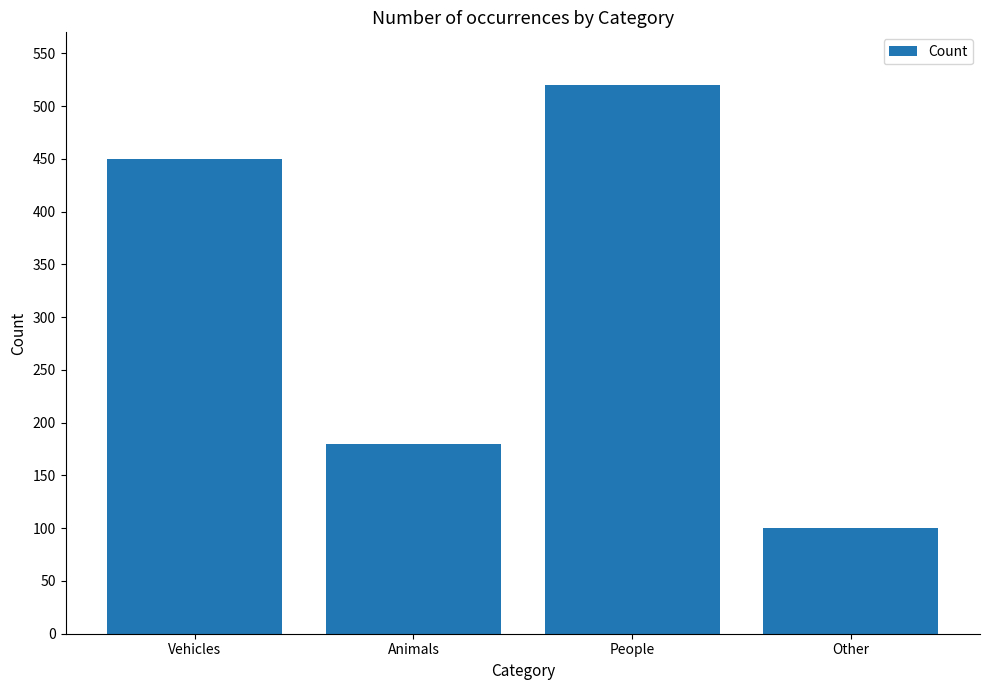

What position from the right is Vehicles?

4